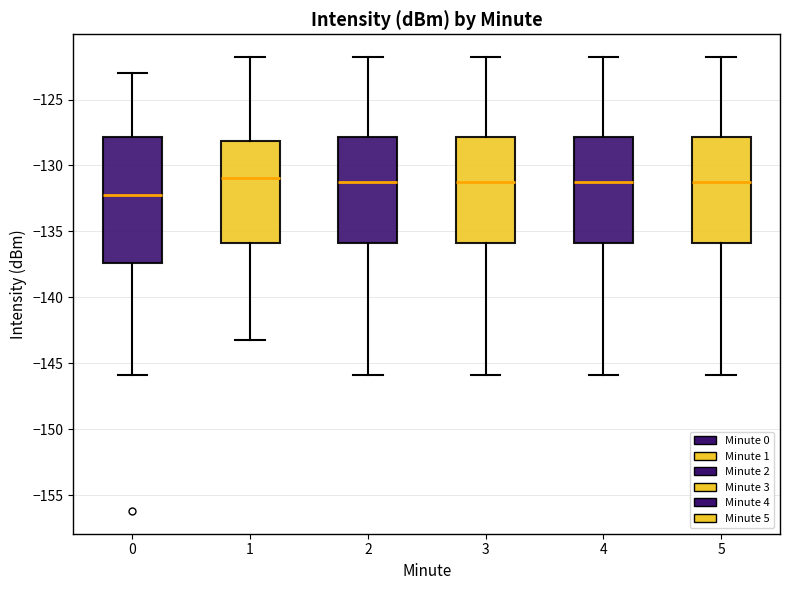

Which box is the tallest, from its lower edge to its upper edge?

0